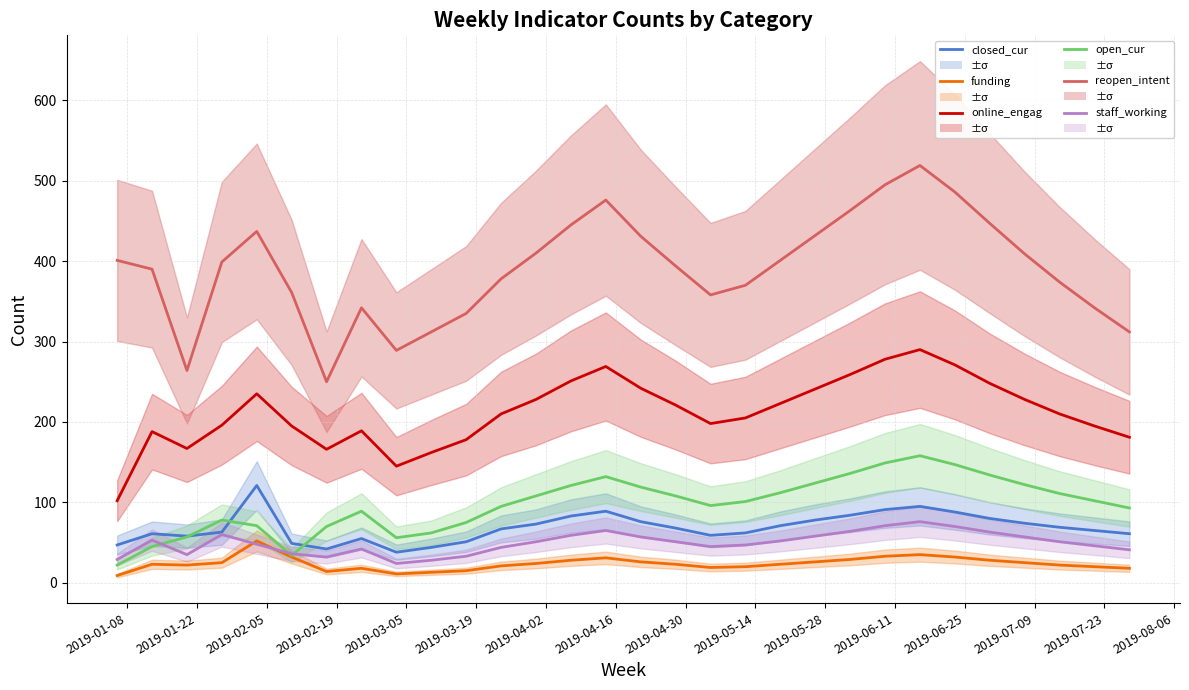

Which series has the widest spread of values?

reopen_intent